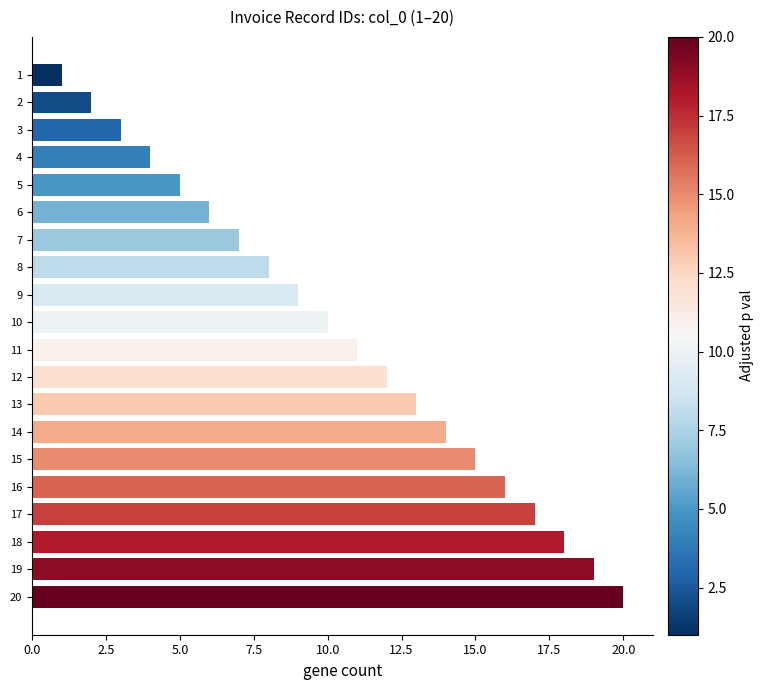

Rank the categories by value from highest to lowest.

20, 19, 18, 17, 16, 15, 14, 13, 12, 11, 10, 9, 8, 7, 6, 5, 4, 3, 2, 1